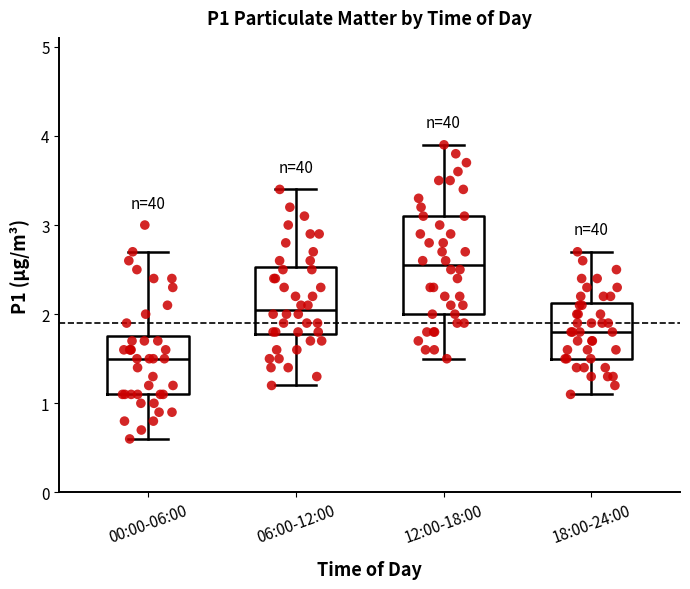

Reading left to right, read every box against the y-axis: the position of its median line, the range the box covers, and the ends of its whiskers. The values are not printed on the chart, so give them approximately, as read against the axis.

00:00-06:00: median 1.5, box 1.1 to 1.8, whiskers 0.6 to 2.7
06:00-12:00: median 2.1, box 1.8 to 2.5, whiskers 1.2 to 3.4
12:00-18:00: median 2.6, box 2.0 to 3.1, whiskers 1.5 to 3.9
18:00-24:00: median 1.8, box 1.5 to 2.1, whiskers 1.1 to 2.7